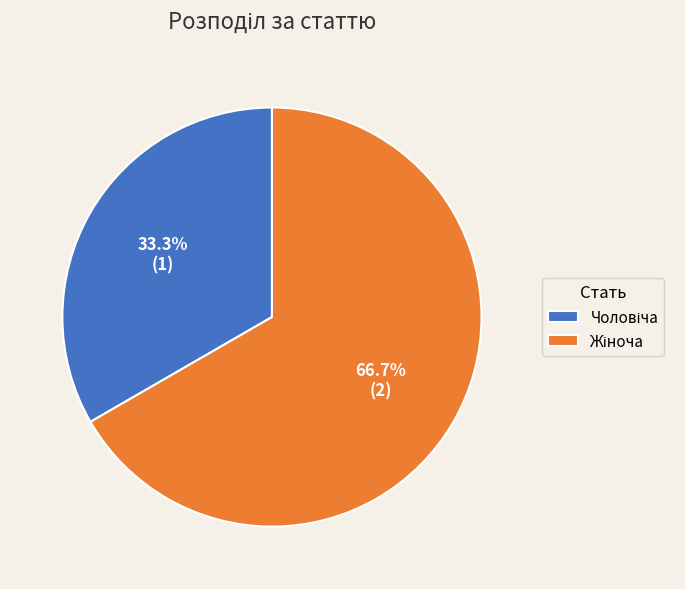

Is there a majority slice in this chart?

Yes